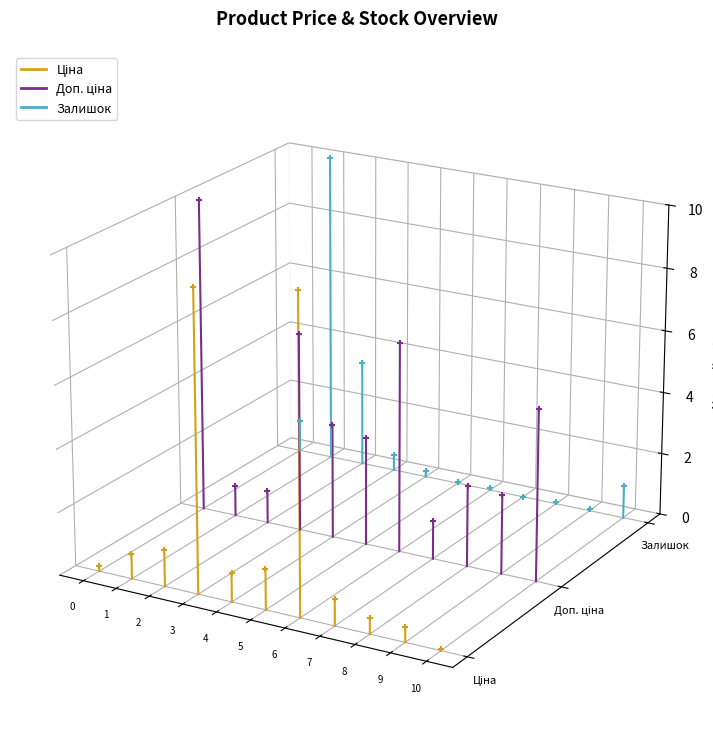

Which series reaches the minimum Y coordinate?

Ціна